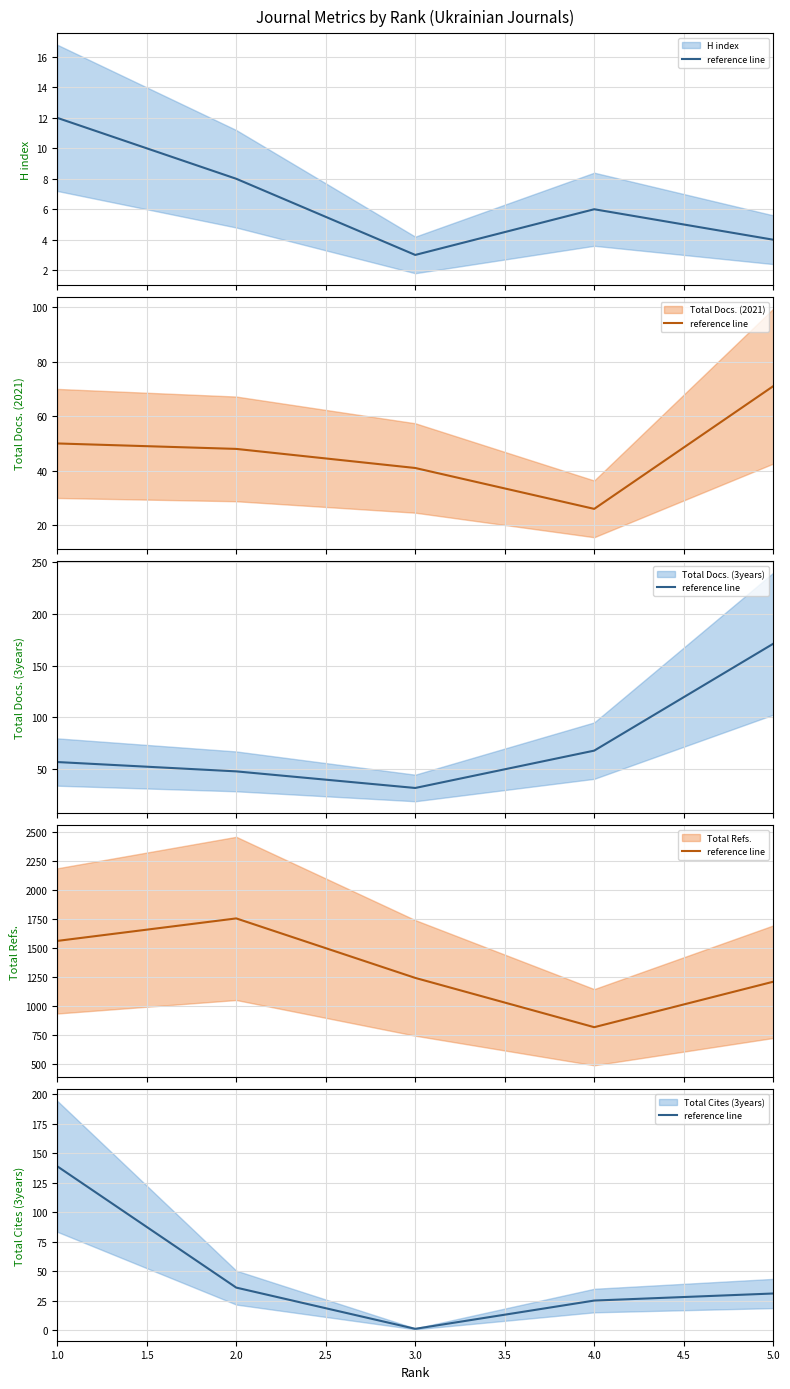

What is the difference between the maximum and minimum values in the Total Docs. (2021) (mean) series?

45